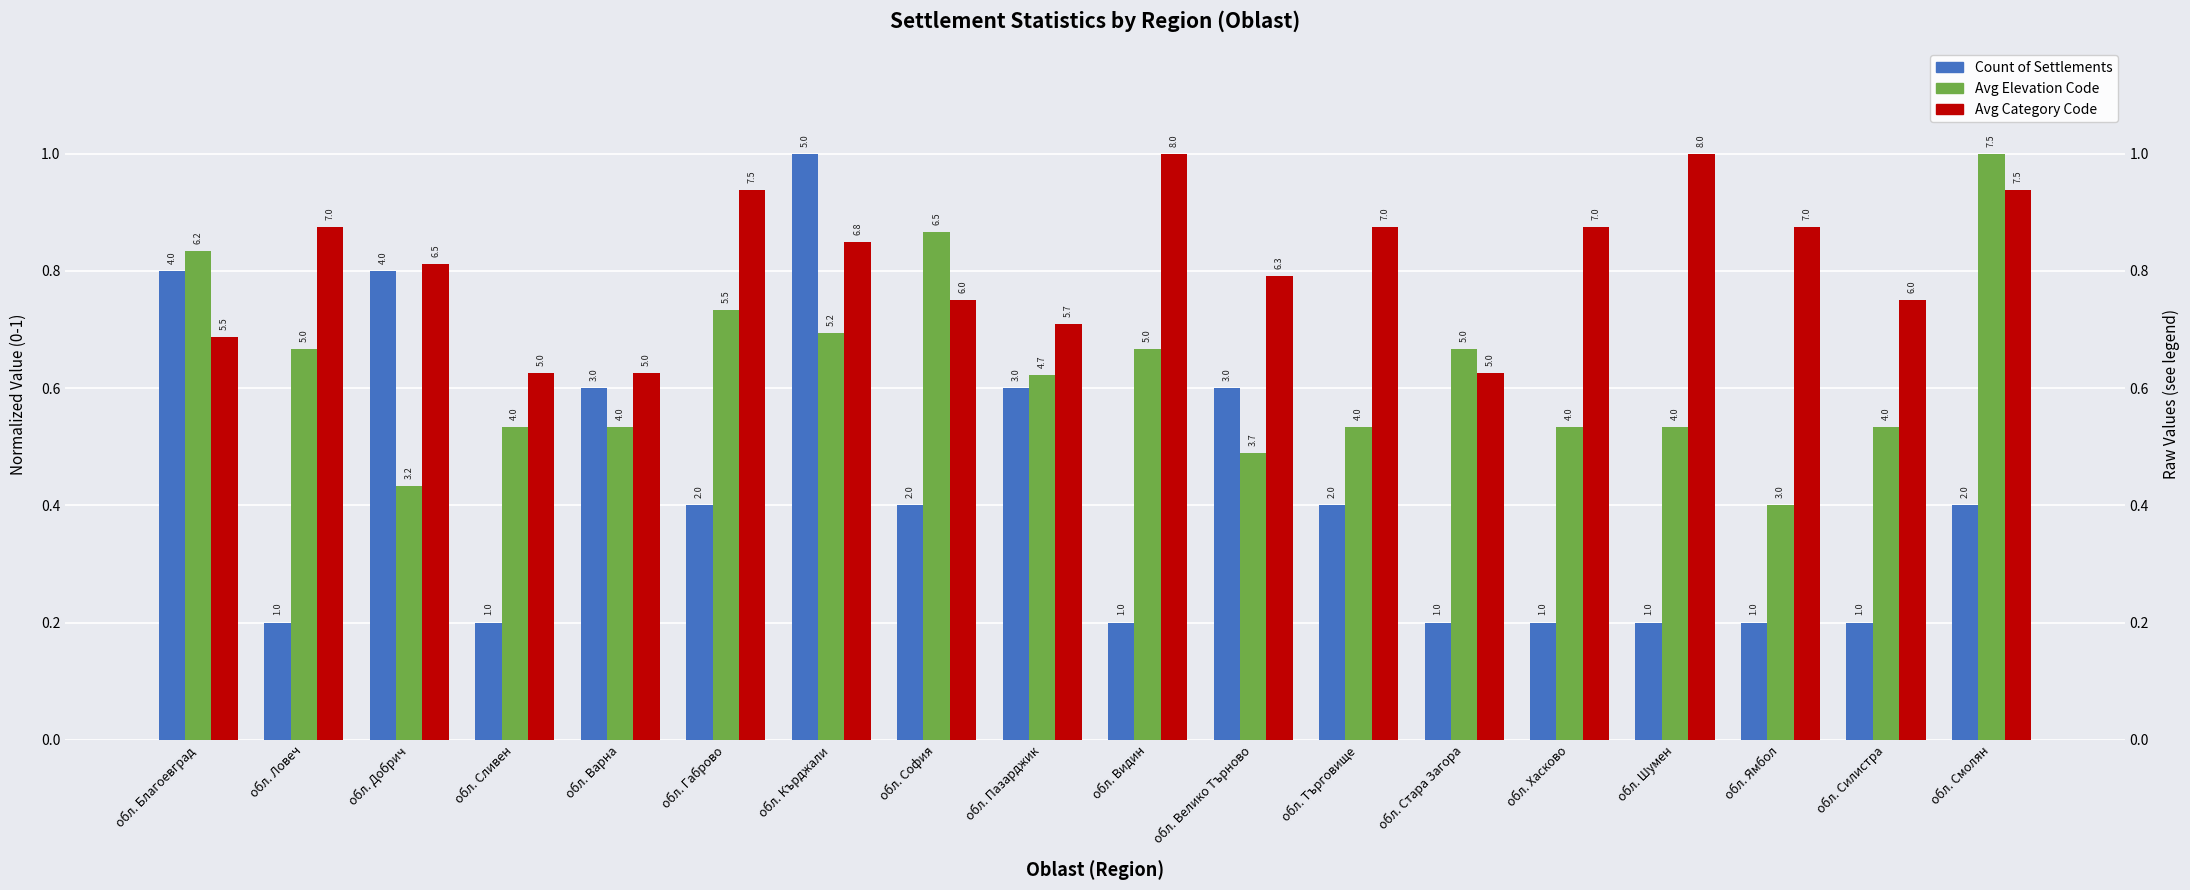

How many series are shown in this chart?

3